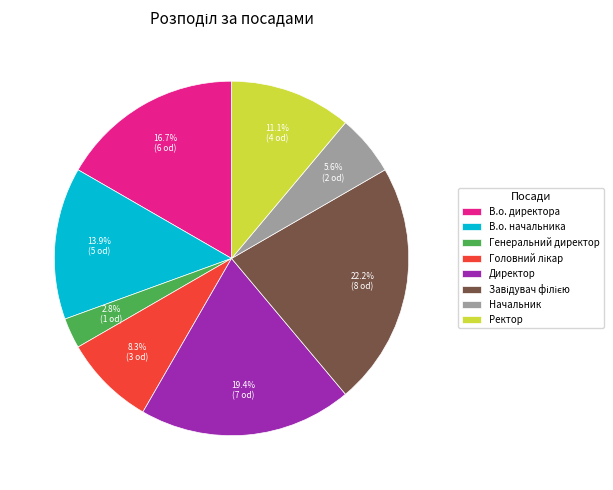

What is the smallest slice in the pie chart?

Генеральний директор